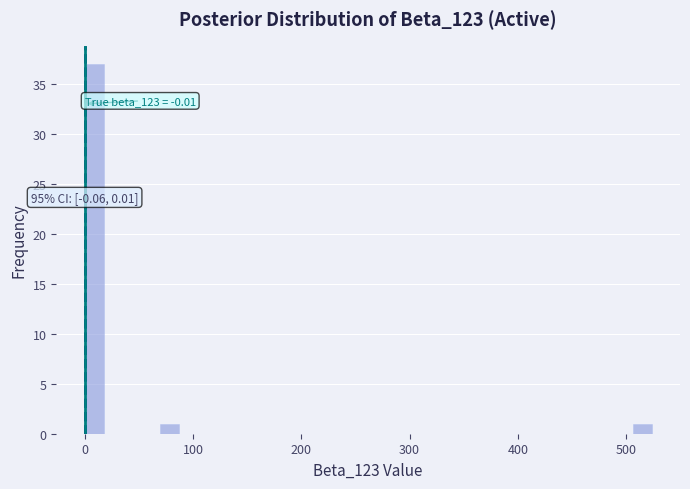

Around what value on the x-axis is the tallest bar? Give the approximate position of its centre, as read against the axis.

10